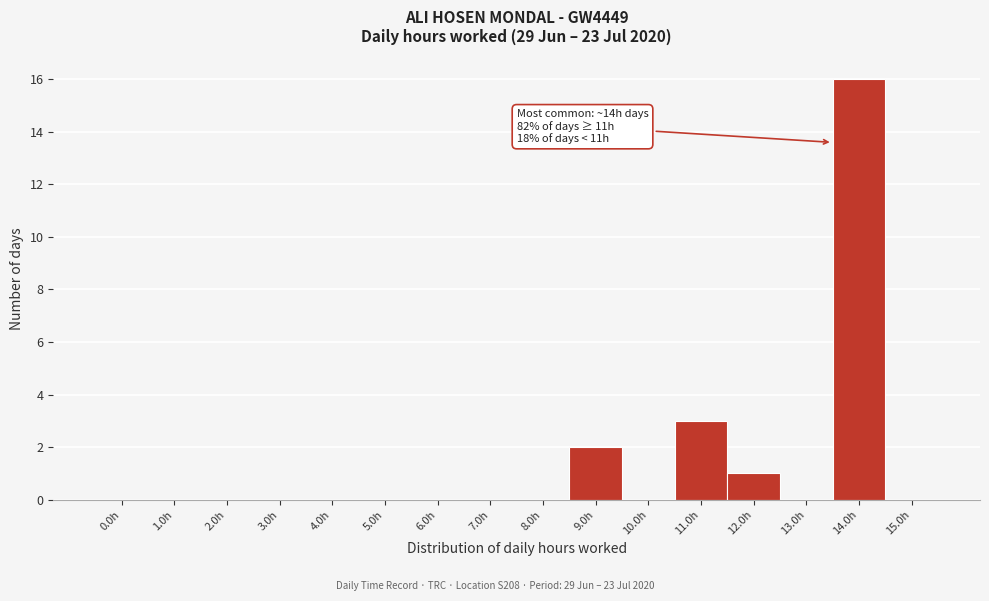

Reading left to right, transcribe all the data shown in this chart.

0.0h=0	1.0h=0	2.0h=0	3.0h=0	4.0h=0	5.0h=0	6.0h=0	7.0h=0	8.0h=0	9.0h=2	10.0h=0	11.0h=3	12.0h=1	13.0h=0	14.0h=16	15.0h=0